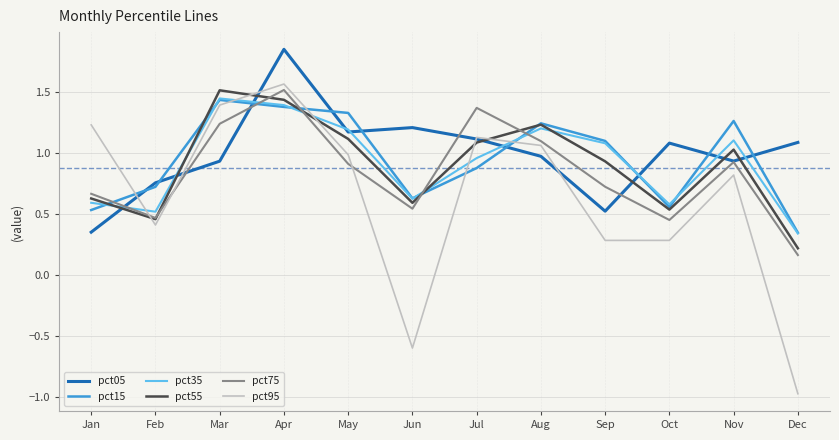

After their last crossing, which series has the higher values: pct75 or pct95?

pct75